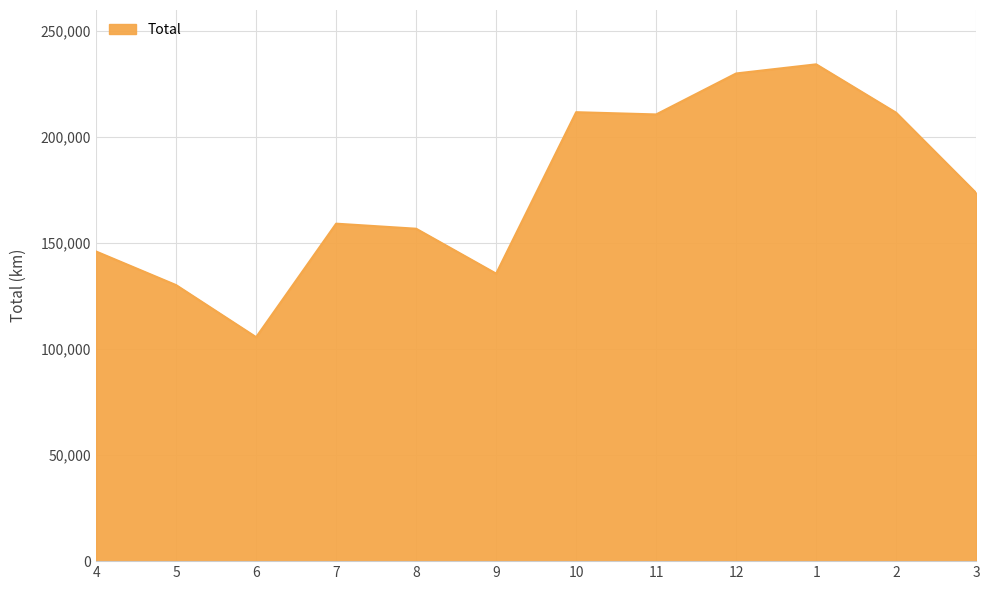

Is it true that the value at 9 is 135629?

True